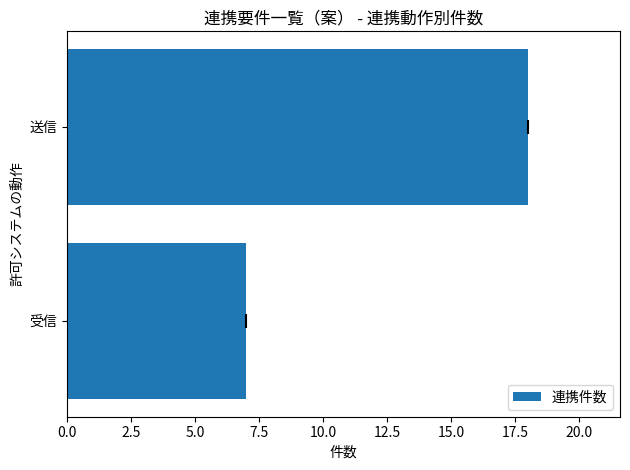

How many series are shown in this chart?

1